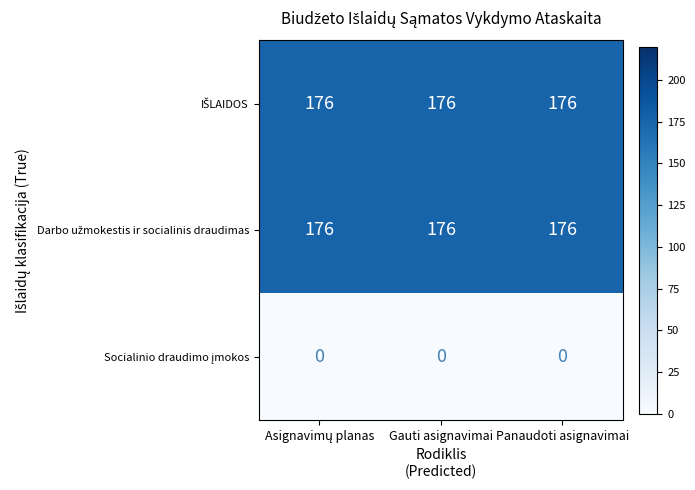

What is the maximum value shown in the chart?

176